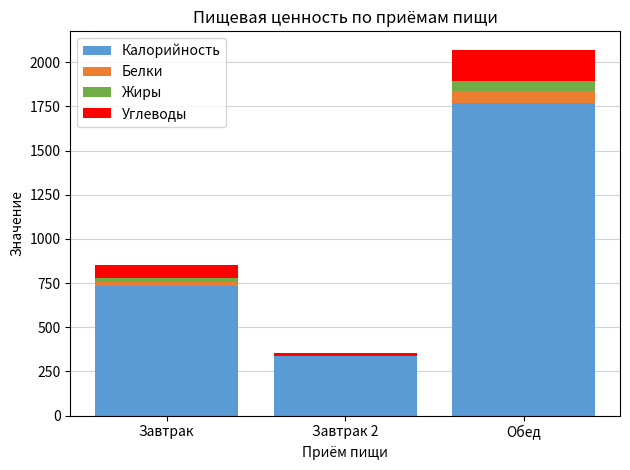

The Калорийность series shows 2573 at Обед. True or false?

False